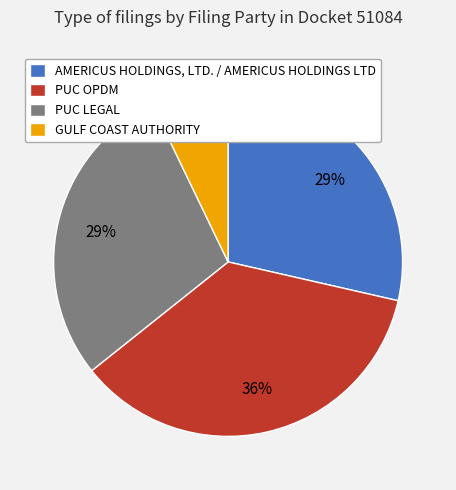

Do AMERICUS HOLDINGS, LTD. / AMERICUS HOLDINGS LTD and PUC OPDM together represent more than half of the pie?

Yes